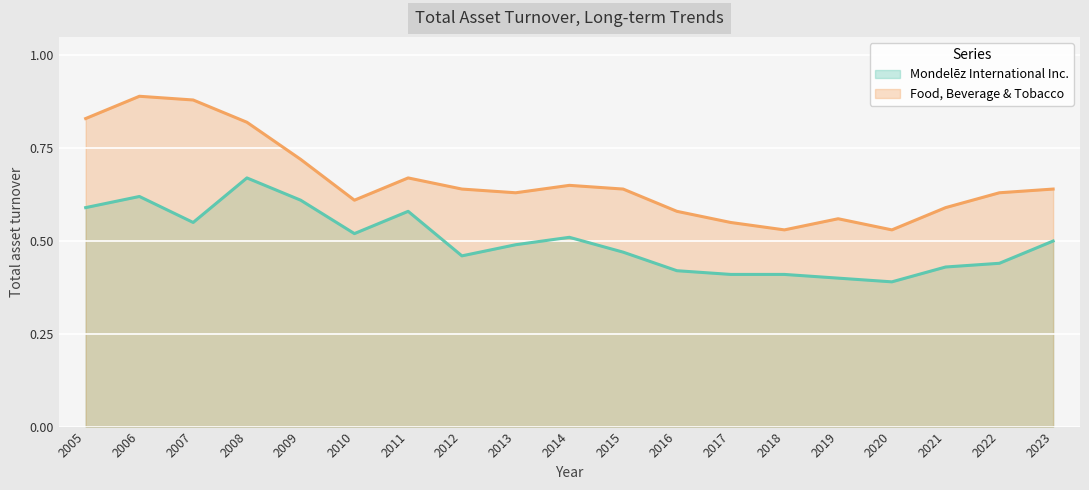

Rank the series at 2012 from highest to lowest value.

Food, Beverage & Tobacco, Mondelēz International Inc.